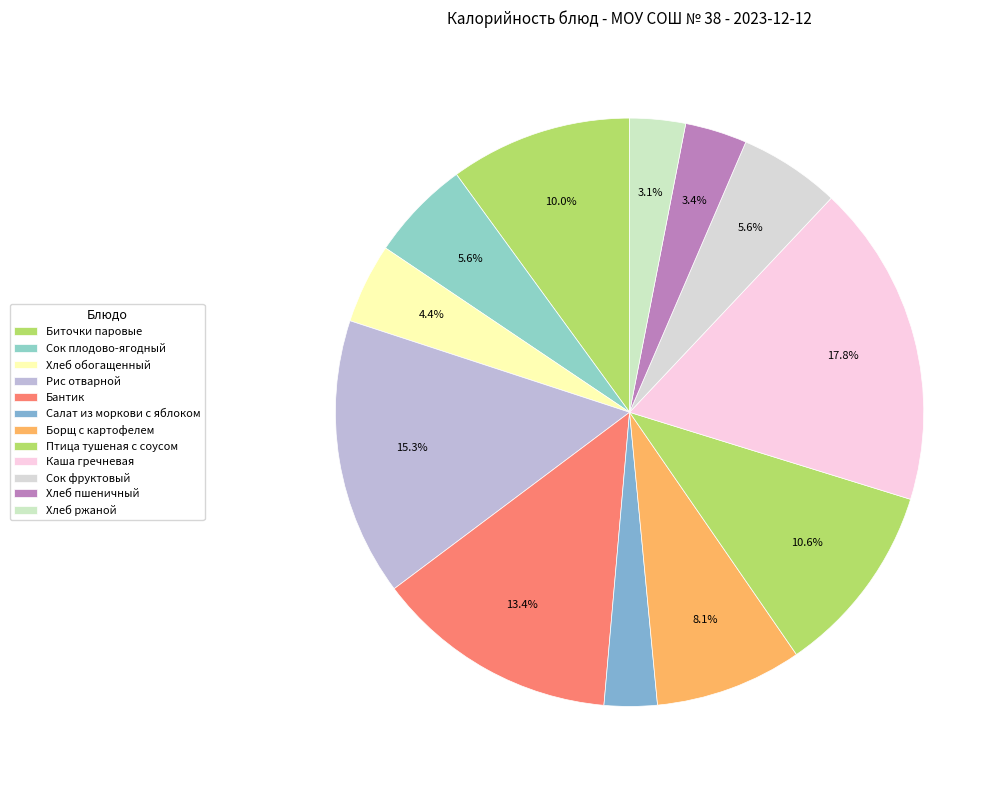

To the nearest percent, what portion does Каша гречневая represent?

18%